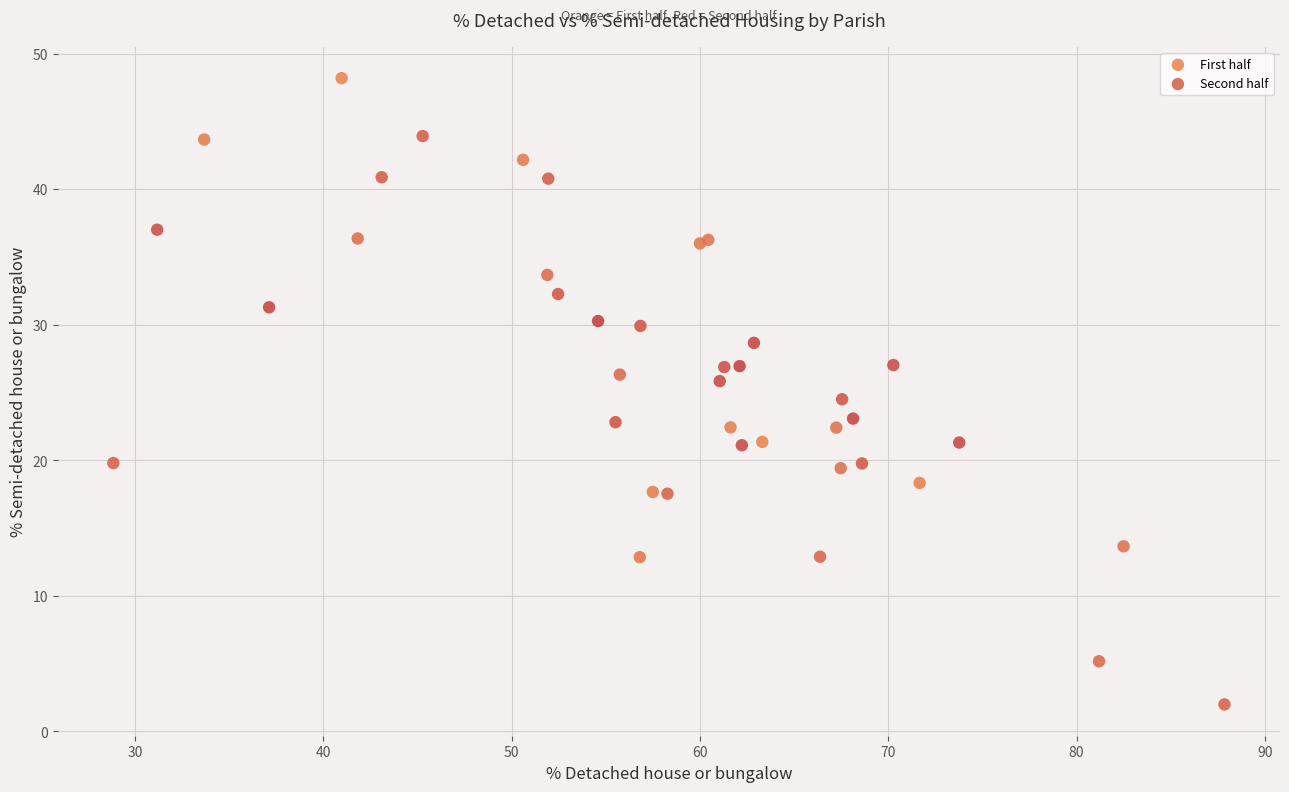

Which series reaches the maximum Y coordinate?

First half